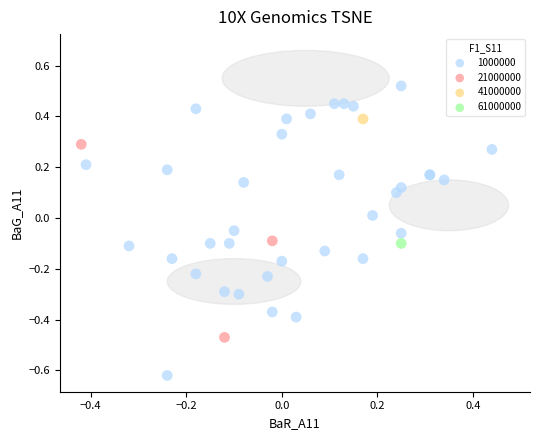

What are all the series names shown in the legend?

1000000, 21000000, 41000000, 61000000